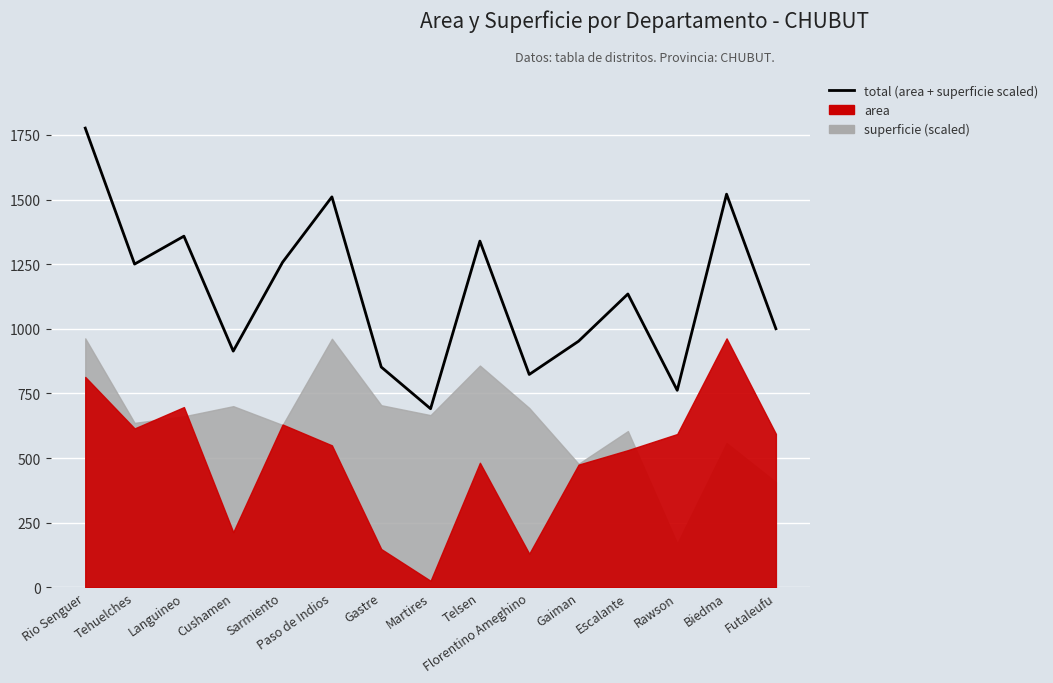

How many lines are shown in the chart?

1